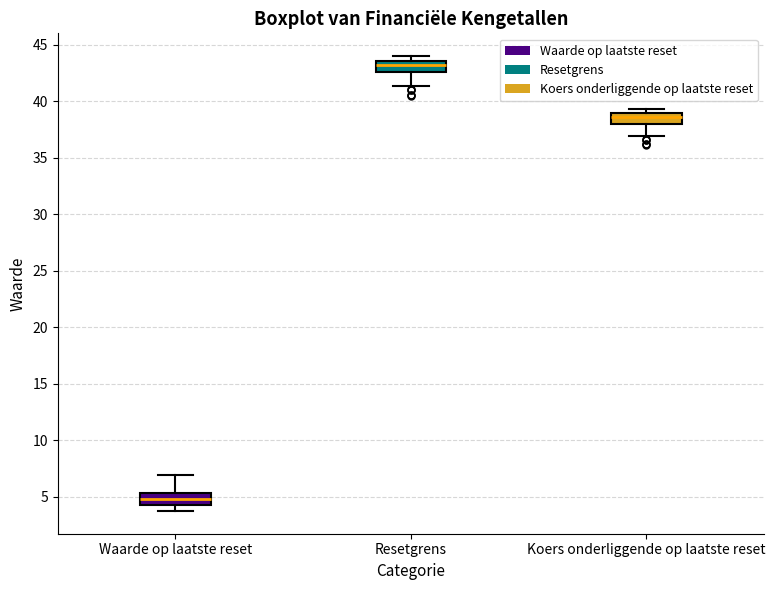

Reading left to right, transcribe this box plot: for each box, give where its median line is, the range the box spans, and where its two whiskers end, as read against the y-axis. The values are not printed on the chart, so give them approximately, as read against the axis.

Waarde op laatste reset: median 5.0, box 4.5 to 5.5, whiskers 4.0 to 7.0
Resetgrens: median 43.0, box 42.5 to 43.5, whiskers 41.5 to 44.0
Koers onderliggende op laatste reset: median 38.5, box 38.0 to 39.0, whiskers 37.0 to 39.5